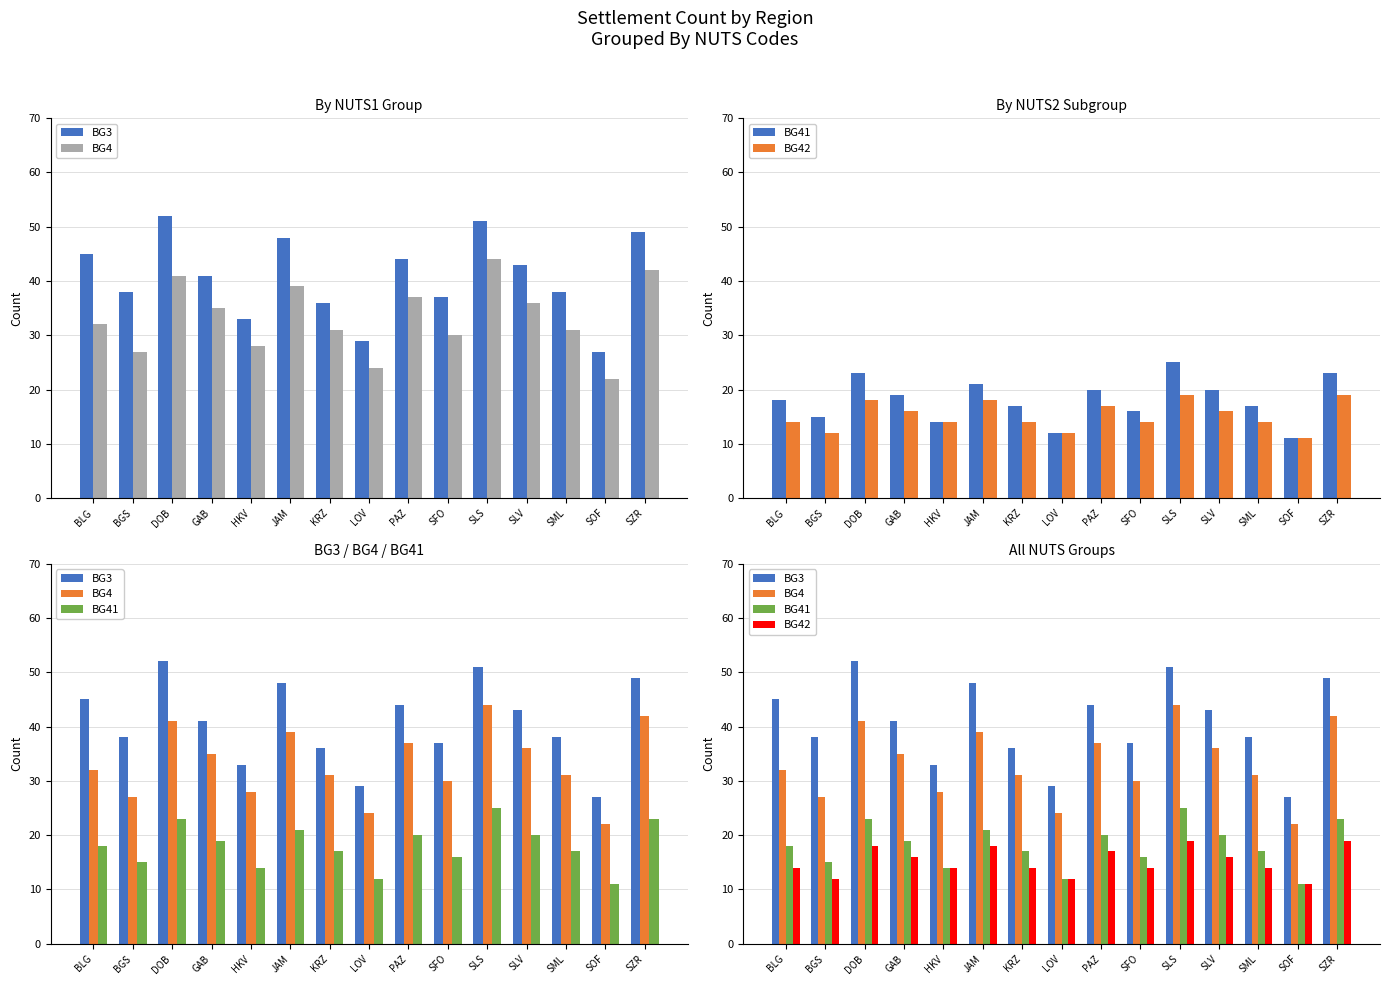

Reading left to right, transcribe all the data shown in this chart.

BG3: 45	38	52	41	33	48	36	29	44	37	51	43	38	27	49
BG4: 32	27	41	35	28	39	31	24	37	30	44	36	31	22	42
BG41: 18	15	23	19	14	21	17	12	20	16	25	20	17	11	23
BG42: 14	12	18	16	14	18	14	12	17	14	19	16	14	11	19